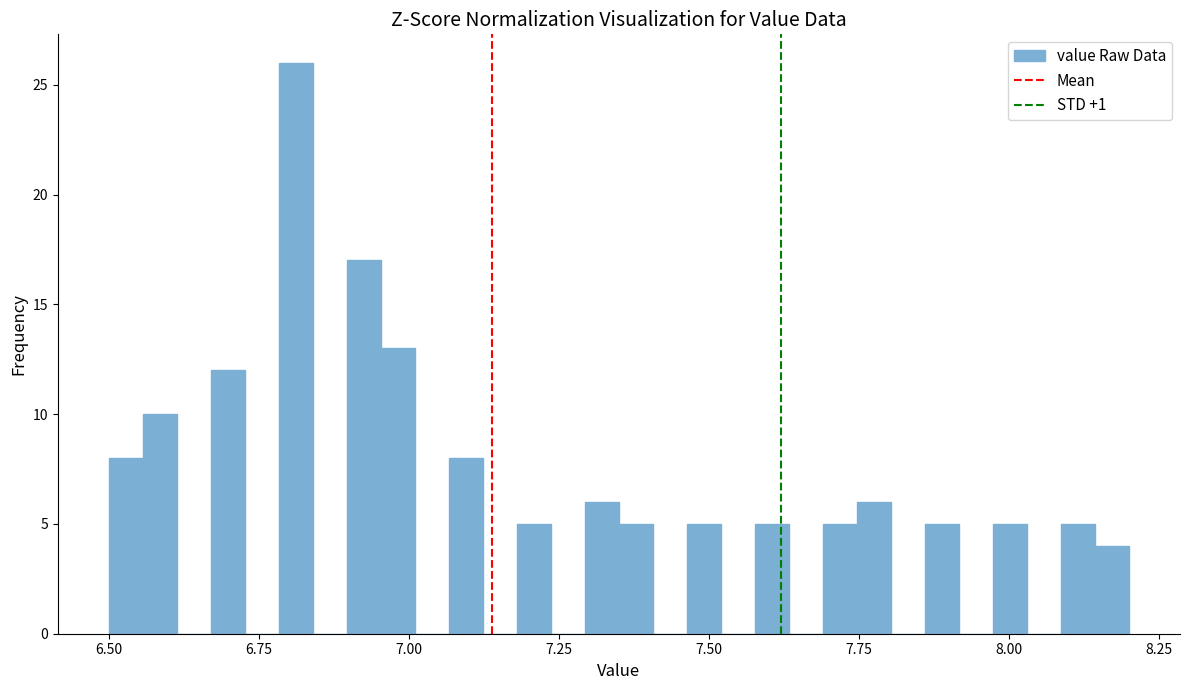

Read against the x-axis, roughly where is the centre of the tallest bar?

6.80